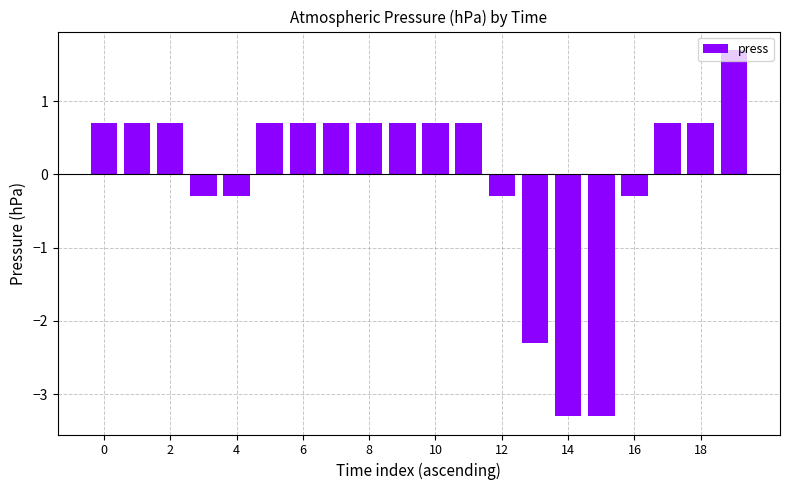

How many data points does each series have?

20